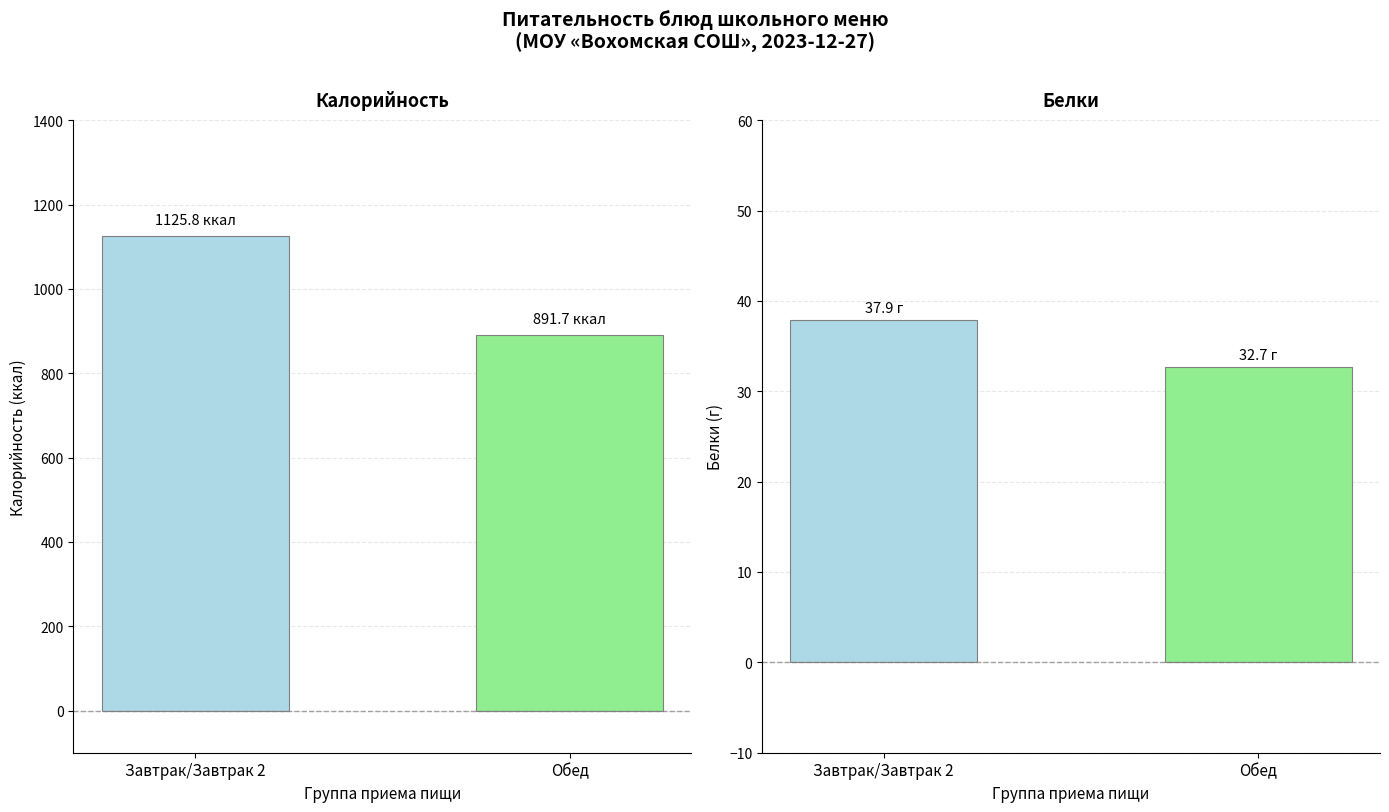

What is the sum of the Калорийность values at Завтрак/Завтрак 2 and Обед?

2017.5